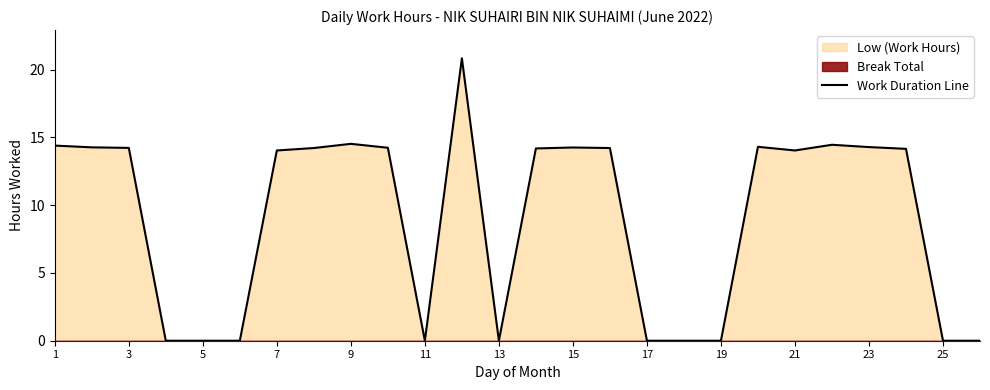

Is it true that Work Duration Line equals 24.0 at 7?

False